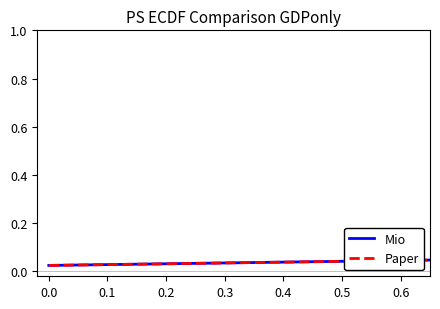

Does the chart have visible grid lines?

No